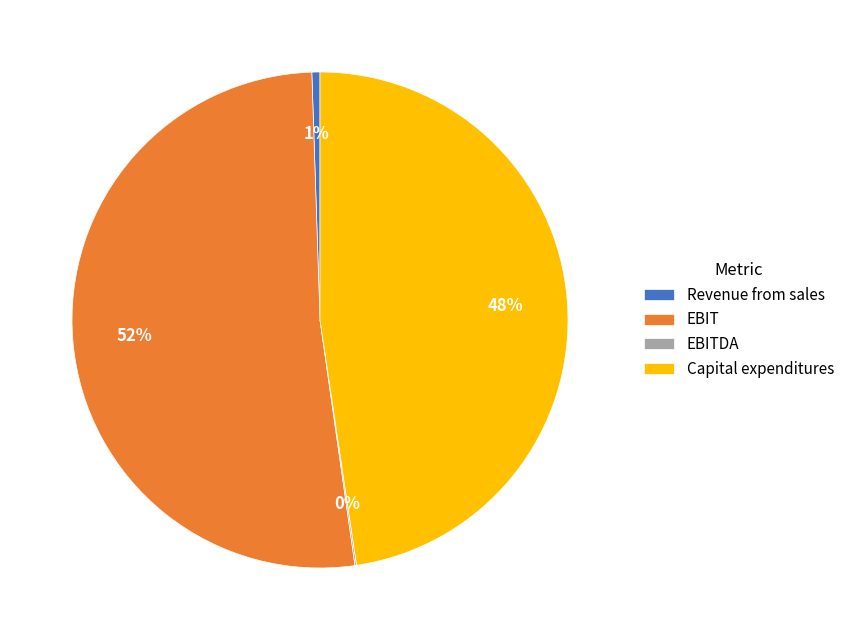

Does any single category account for the majority?

Yes